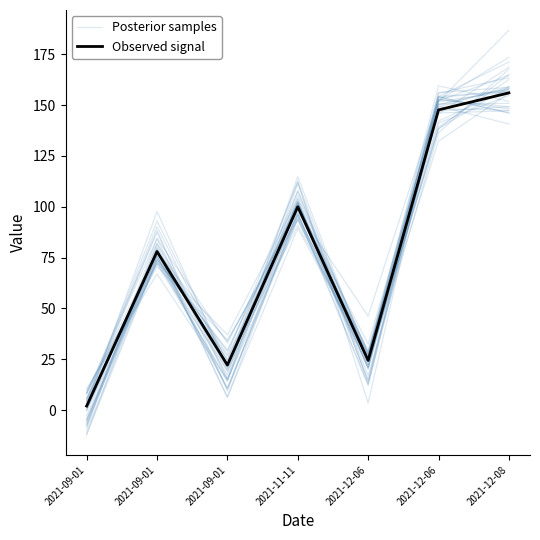

What is the maximum value shown in the chart?

168.6